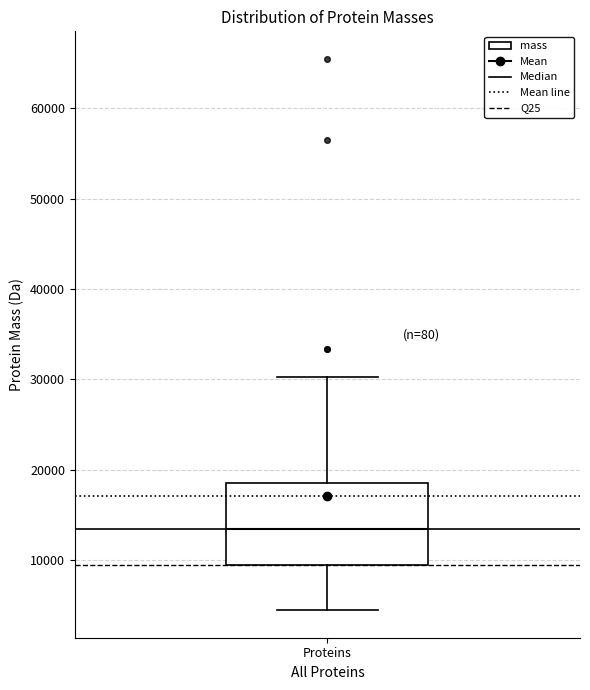

Where is the lower edge of the box for Proteins on the y-axis? The values are not printed on the chart, so give them approximately, as read against the axis.

9000